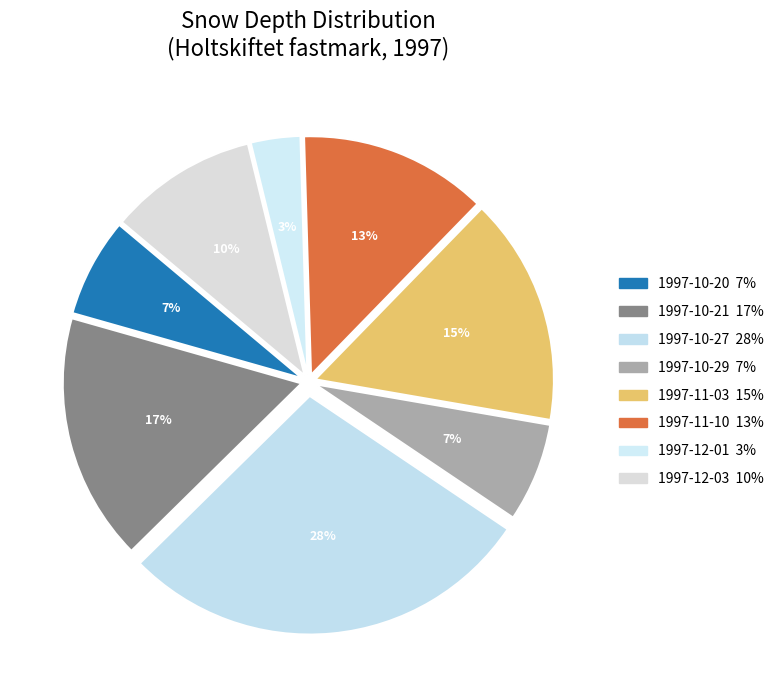

How many segments does this pie chart have?

8